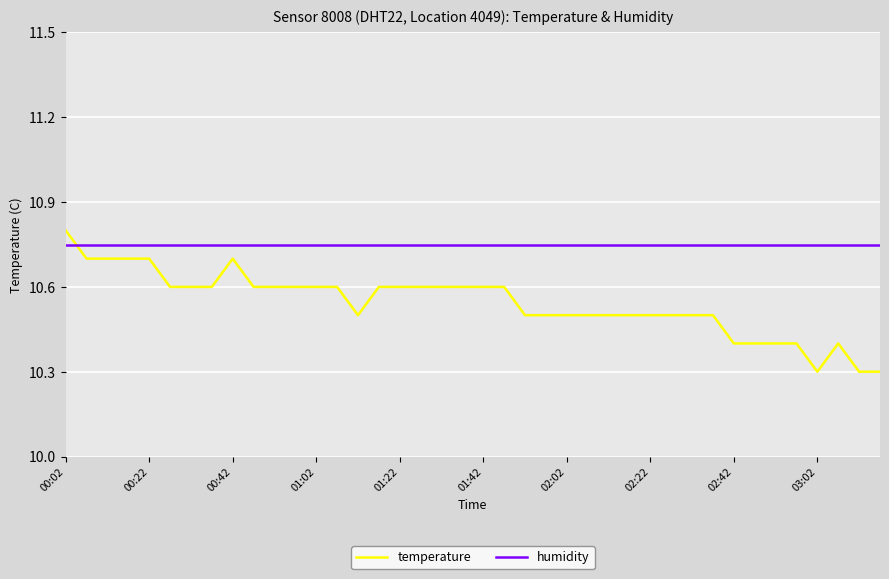

List the series in order of their overall mean, highest first.

humidity, temperature